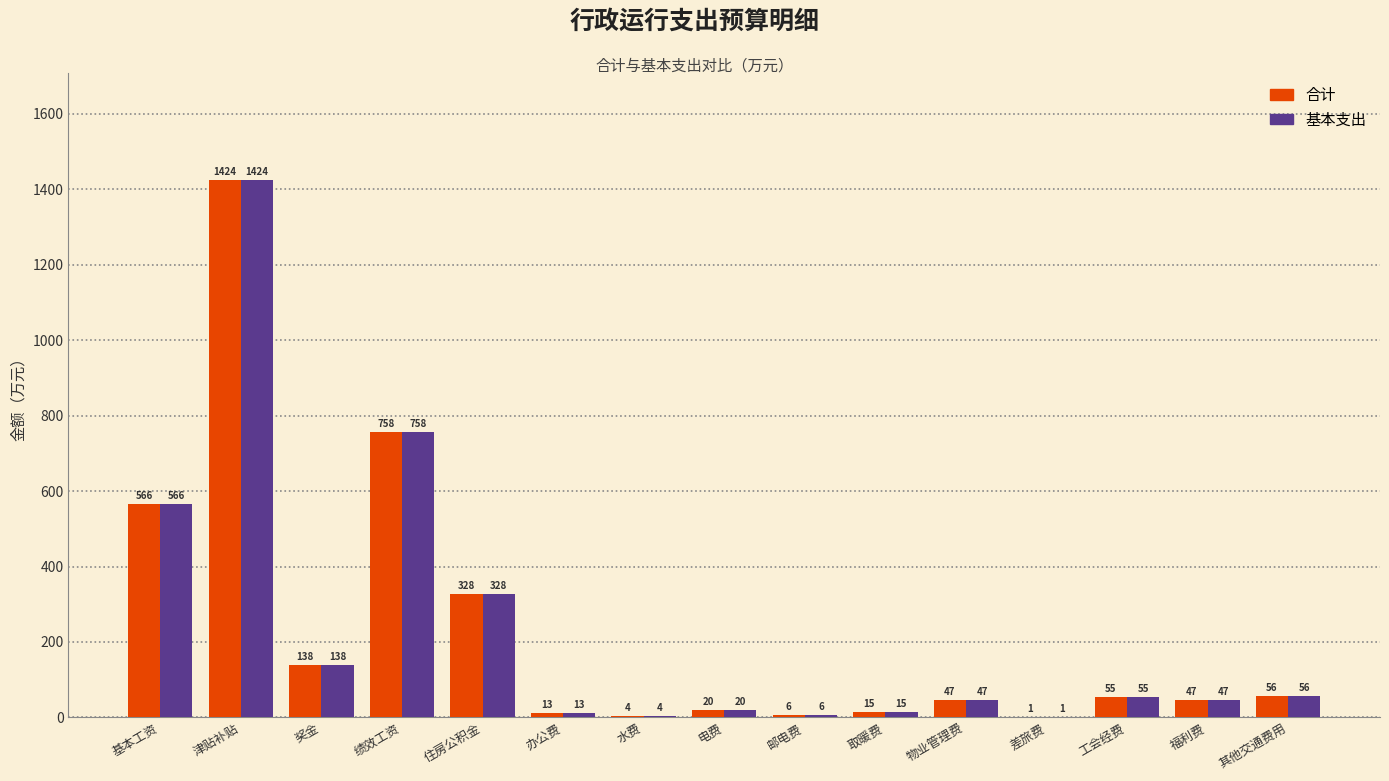

What is the maximum value shown in the chart?

1423.9